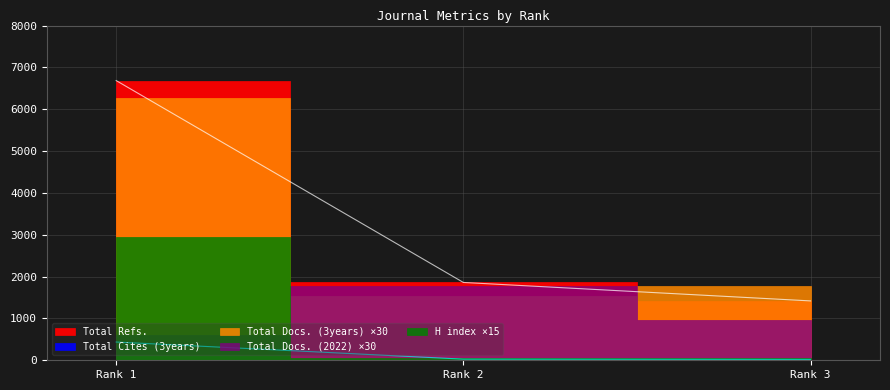

What is the minimum value shown in the chart?

3